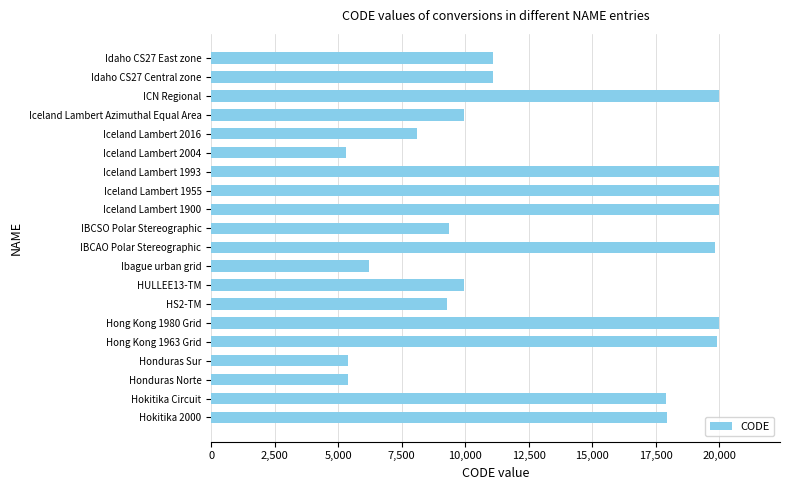

Approximately how many times larger is the value at Hong Kong 1963 Grid compared to ICN Regional?

1.0